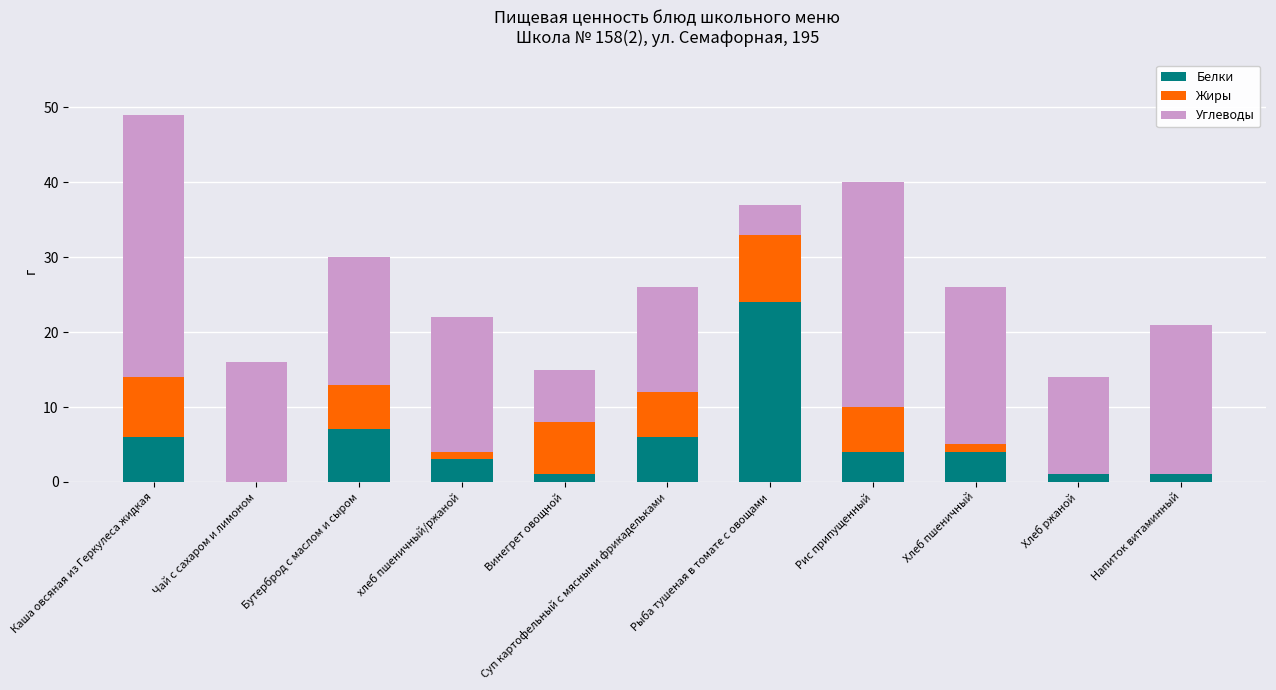

At which label does Белки reach its peak?

Рыба тушеная в томате с овощами